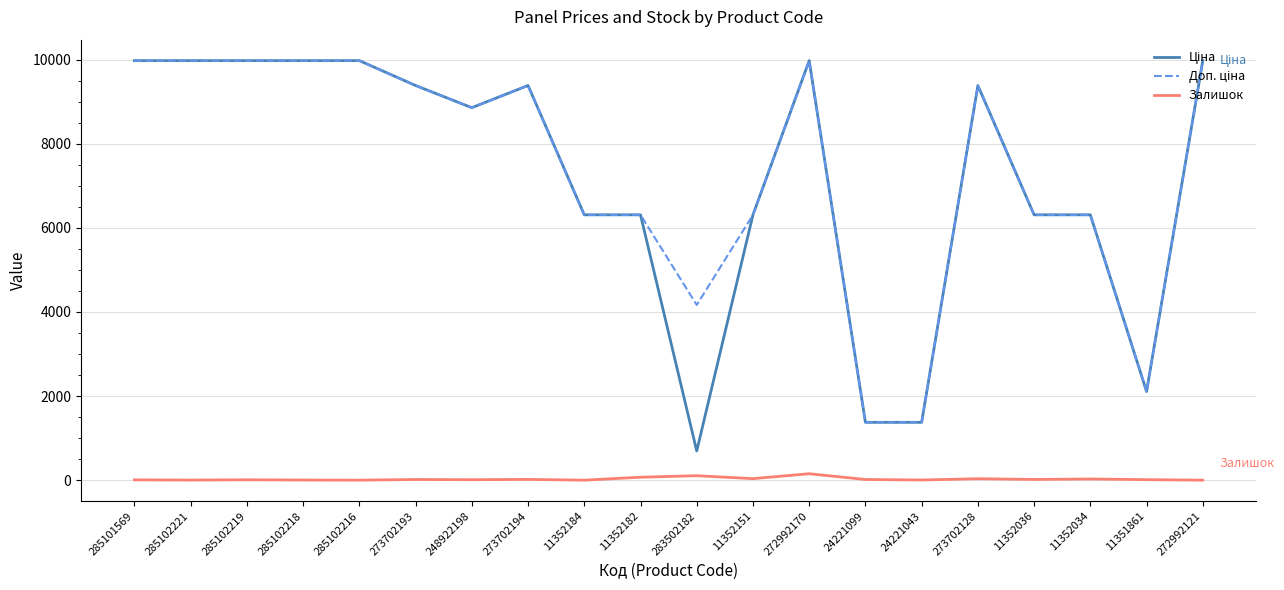

The Залишок series shows 0.0 at 285102216. True or false?

True